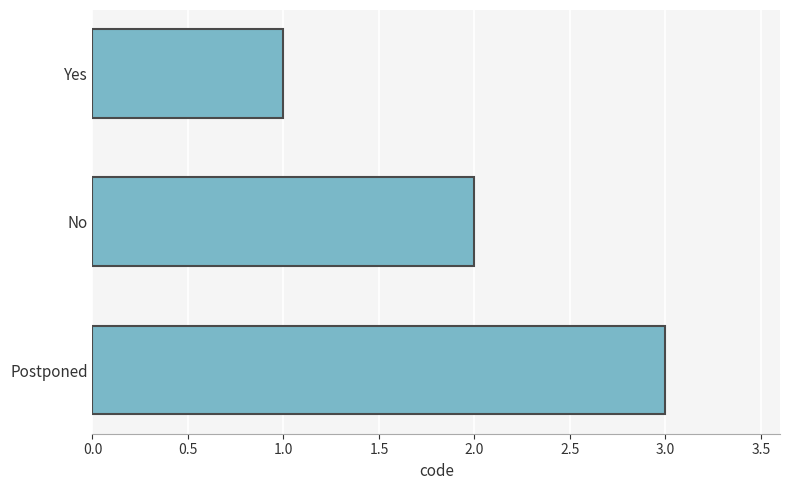

How many categories are shown in the chart?

3